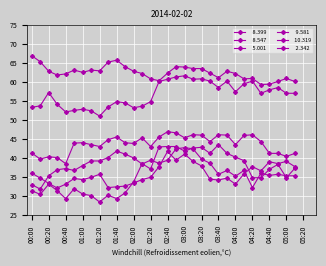

How many lines are shown in the chart?

6